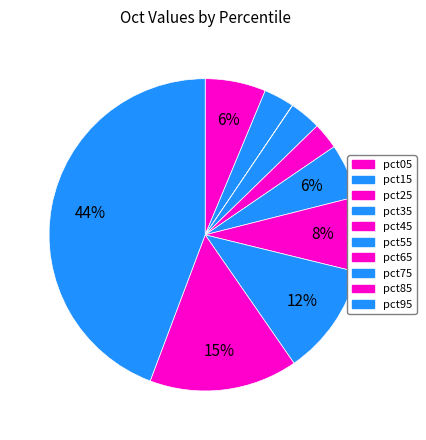

Which slice is the largest?

pct95